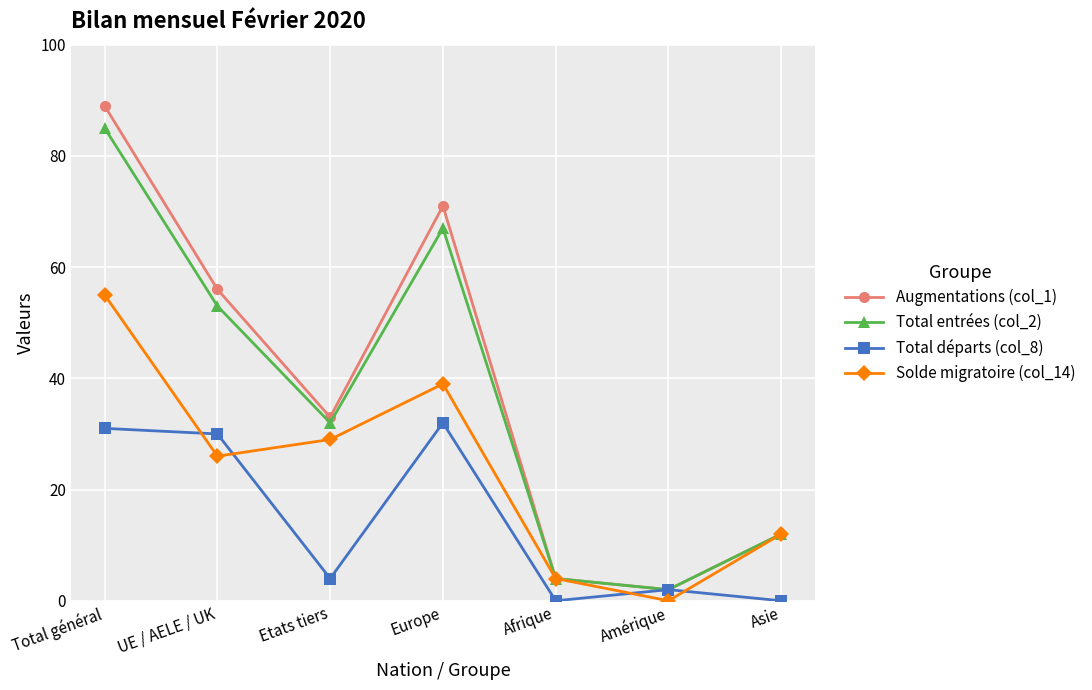

Where is Solde migratoire (col_14) nearest to the value 27?

UE / AELE / UK